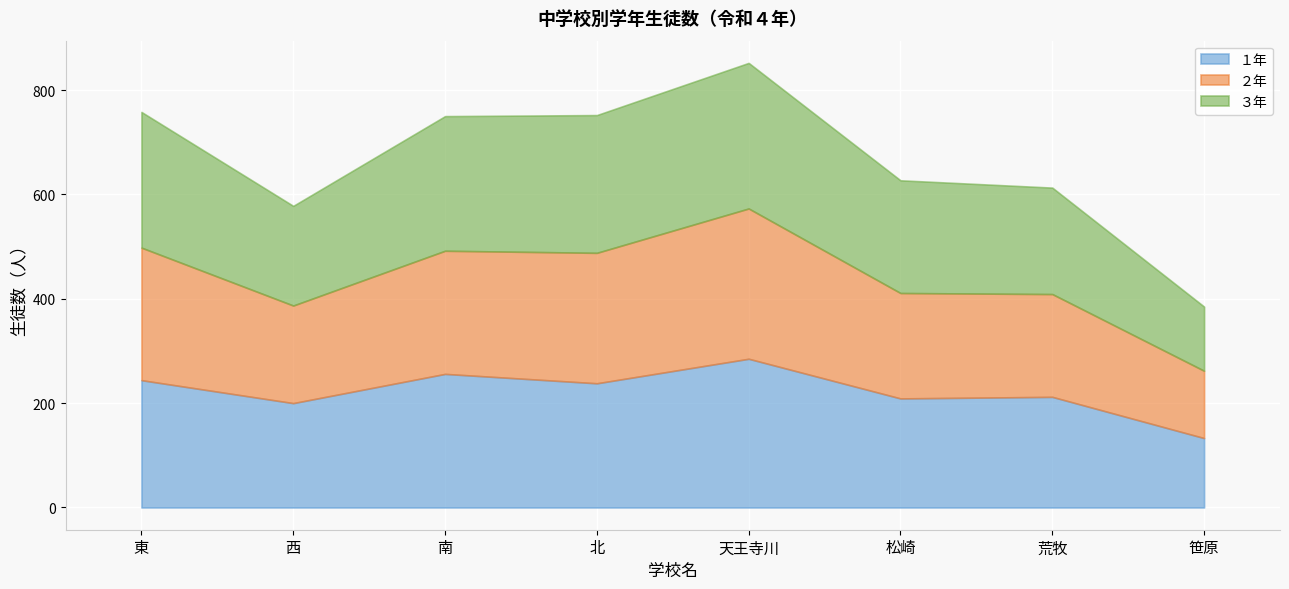

After their last crossing, which series has the higher values: １年 or ２年?

１年